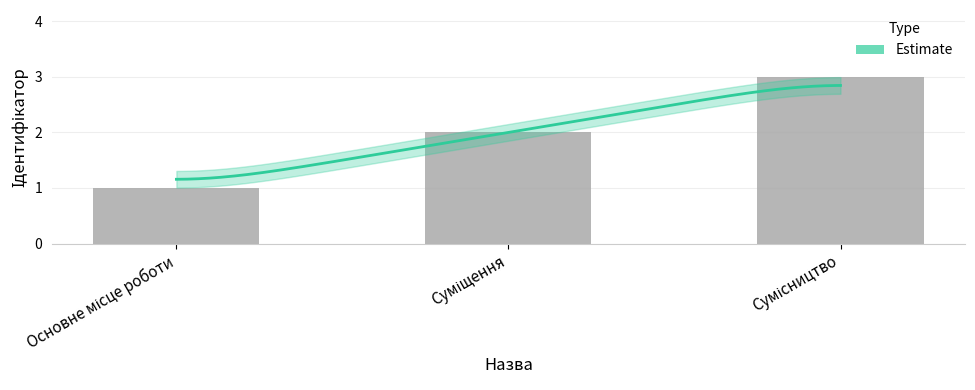

Reading left to right, what are all the values shown in this chart?

Основне місце роботи=1	Суміщення=2	Сумісництво=3